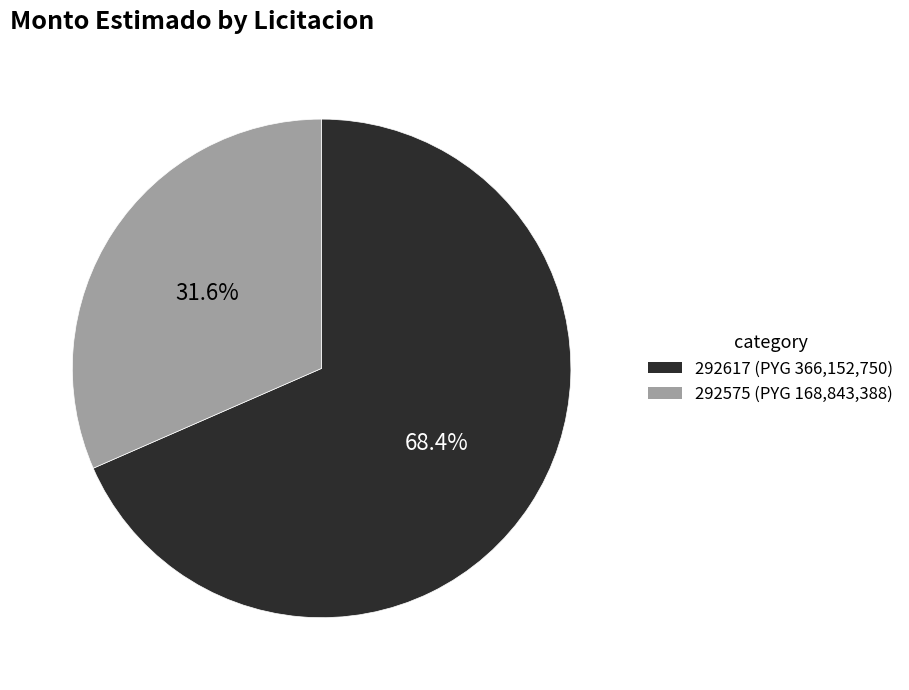

Which has a higher value, 292575 (PYG 168,843,388) or 292617 (PYG 366,152,750)?

292617 (PYG 366,152,750)